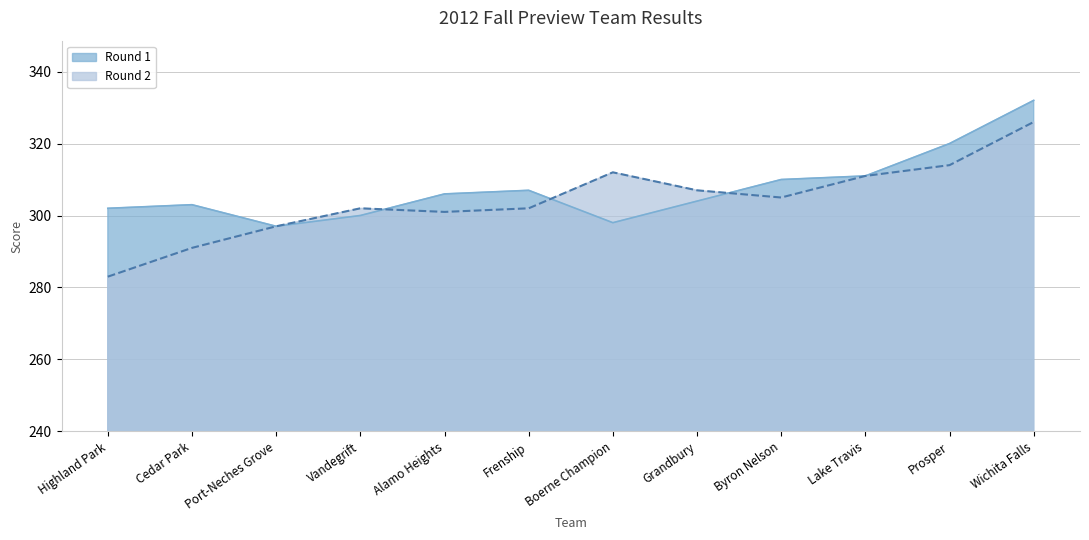

What is the spread (max minus min) of values at Boerne Champion?

14